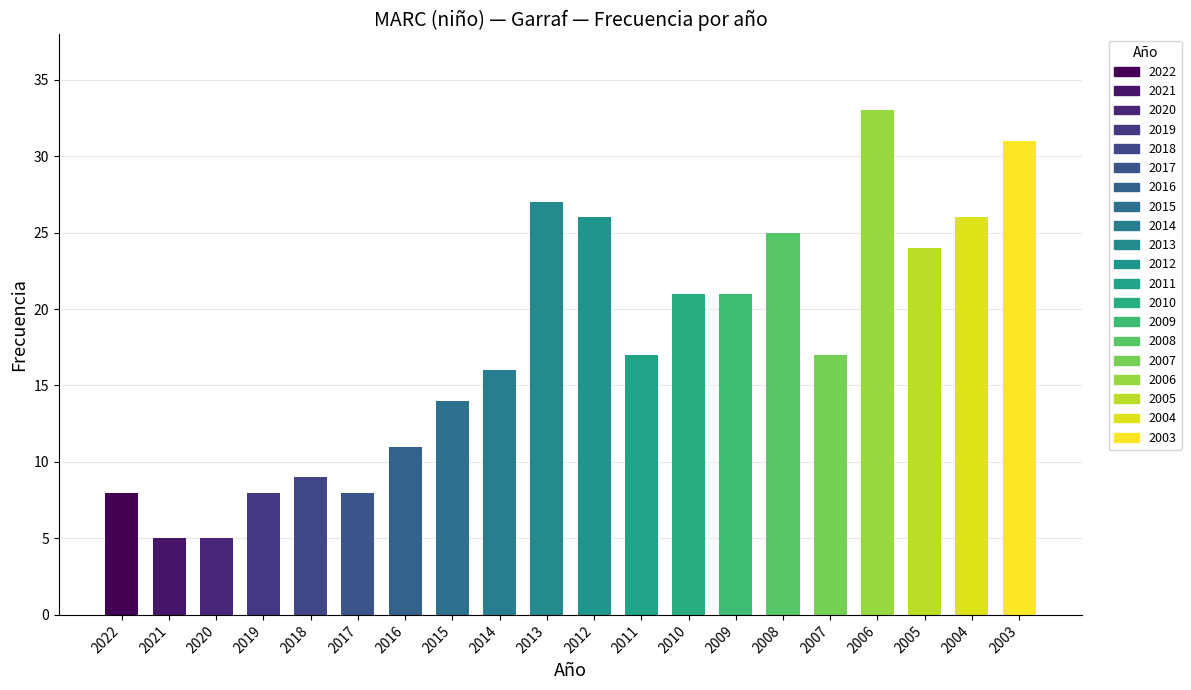

Between 2010 and 2003, which is larger?

2003